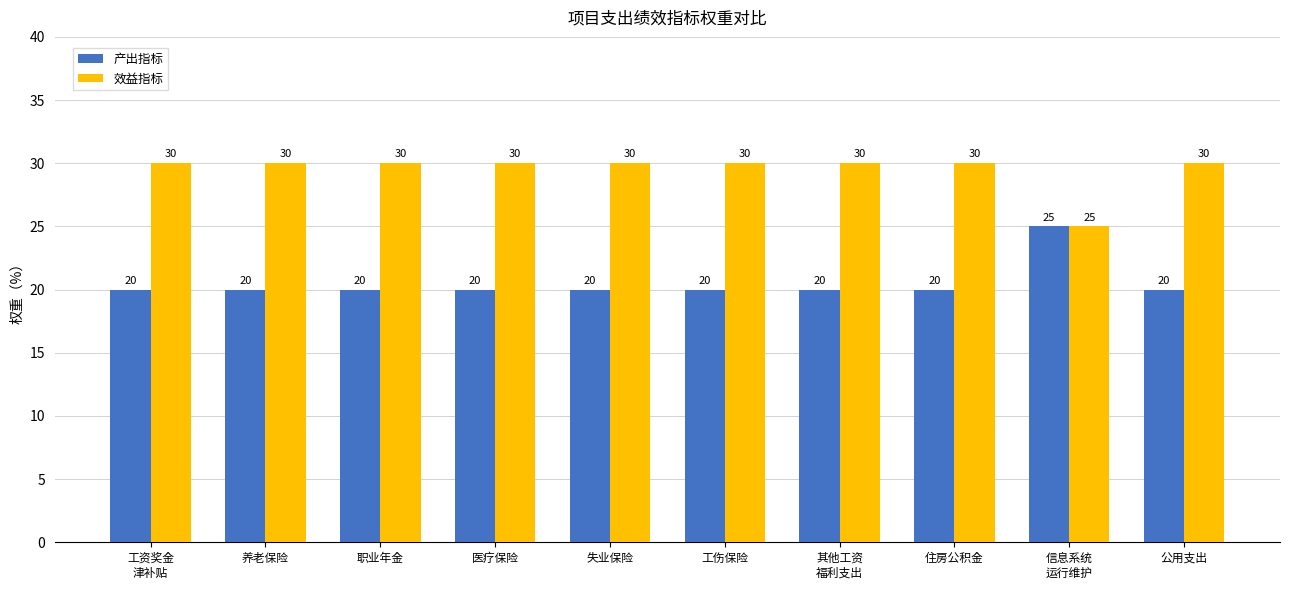

Is it true that 产出指标 equals 41 at 信息系统
运行维护?

False